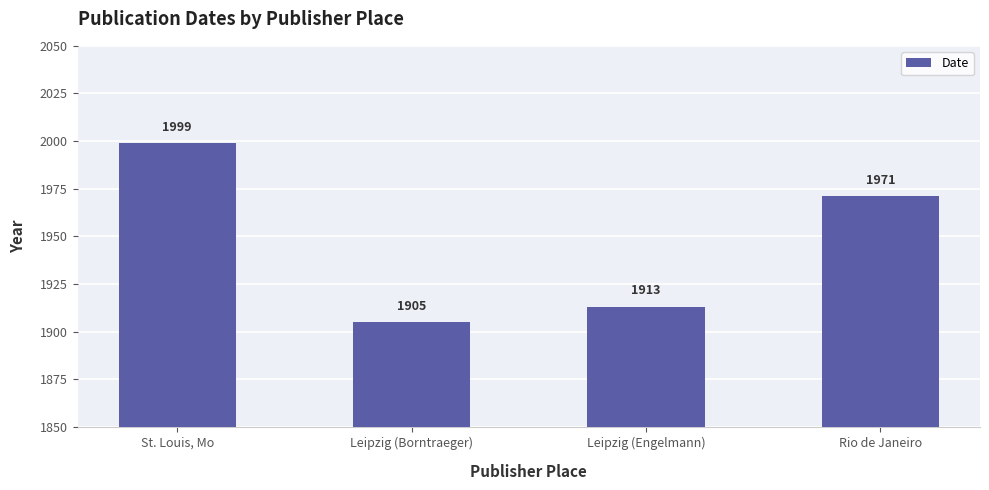

Rank the categories by value from lowest to highest.

Leipzig (Borntraeger), Leipzig (Engelmann), Rio de Janeiro, St. Louis, Mo